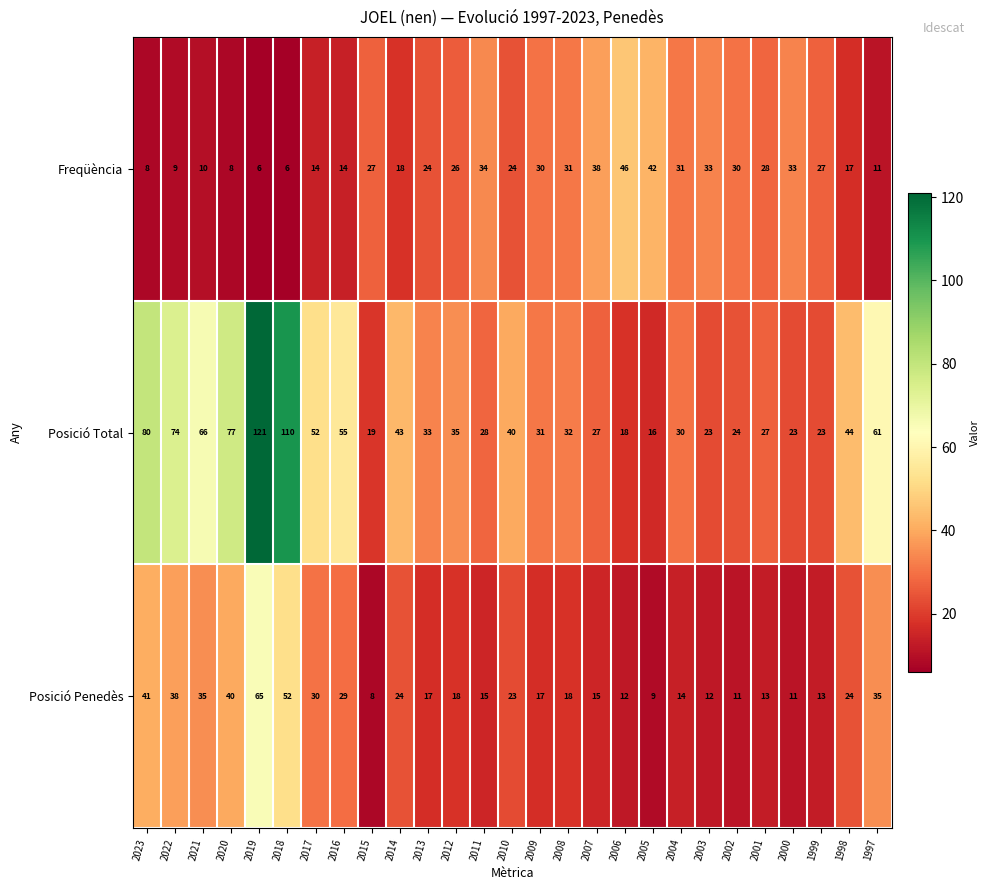

At how many categories does at least one series exceed 100?

2